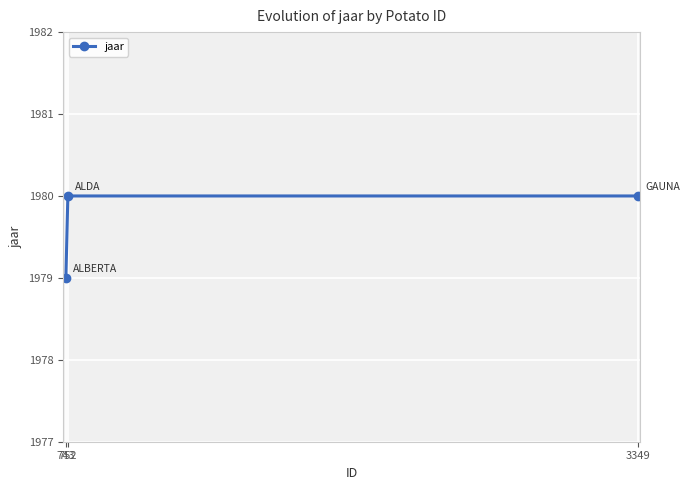

What is the value of the 3rd point from the left?

1980